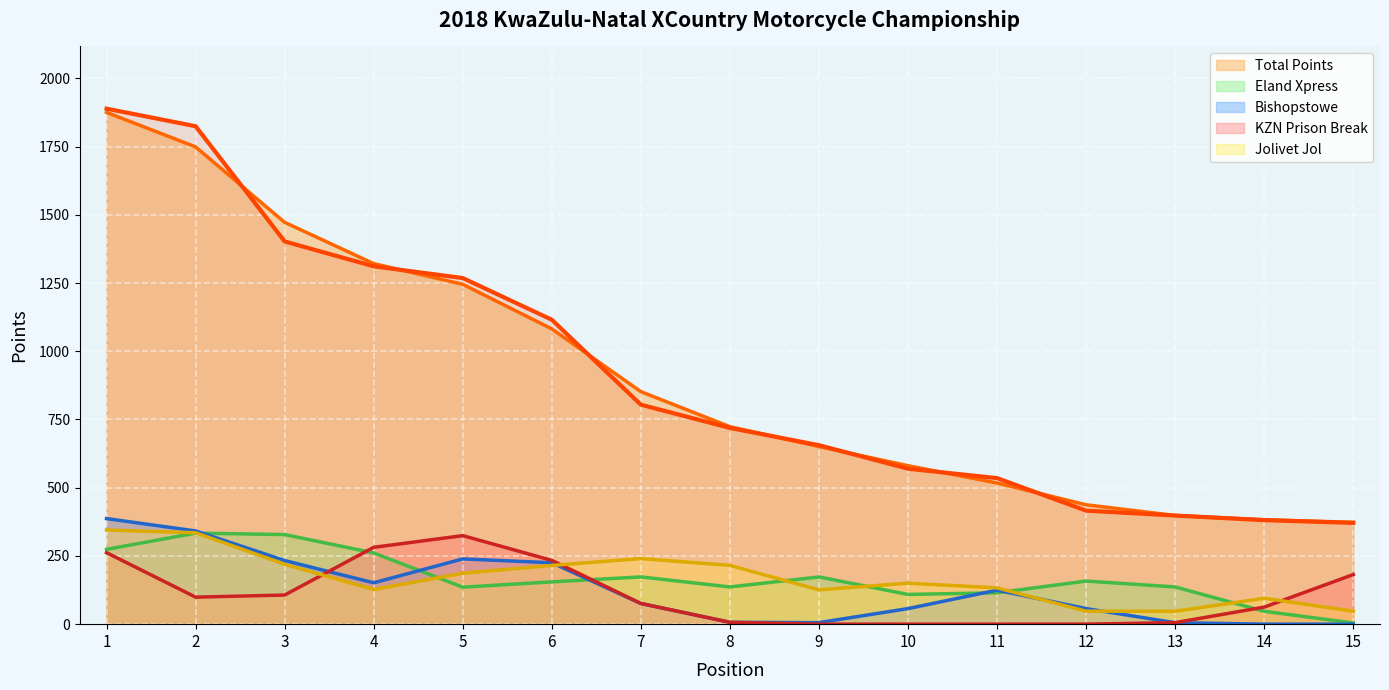

The value at 3 is 1402.3. True or false?

True